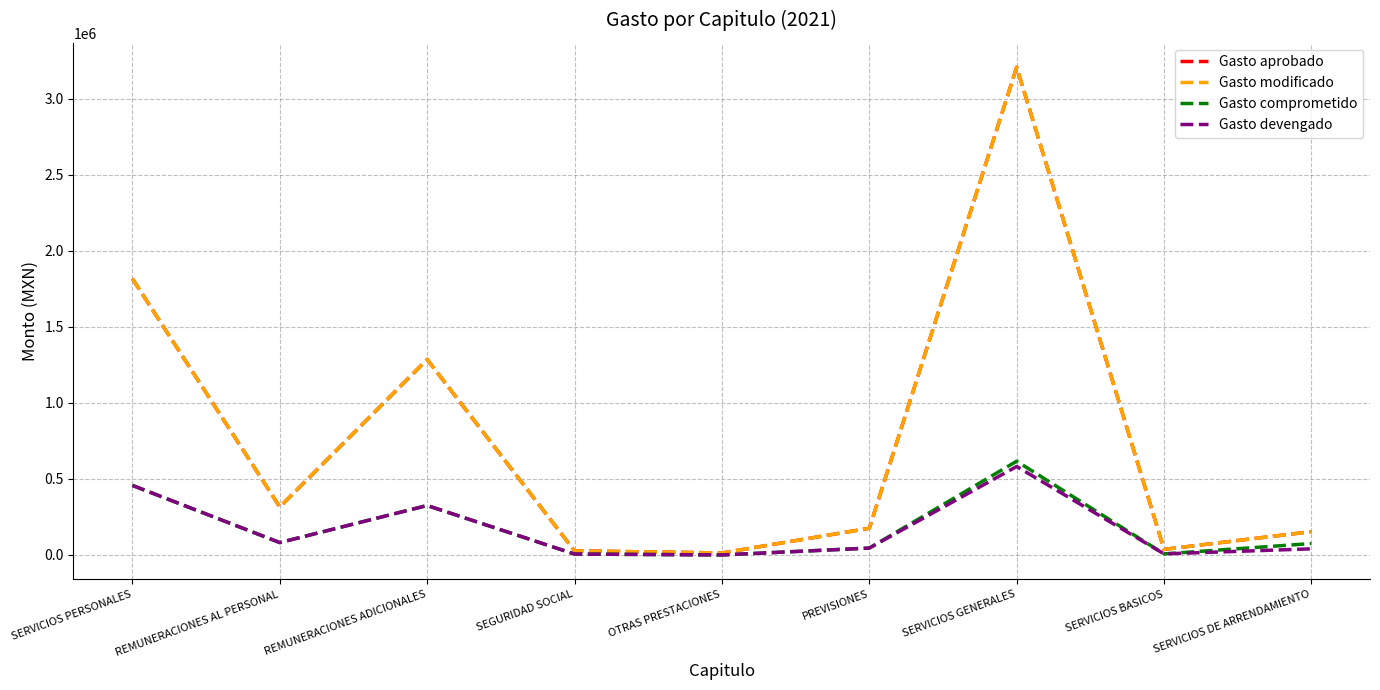

What is the value of the Gasto comprometido point at the 4th from the left?

5803.1